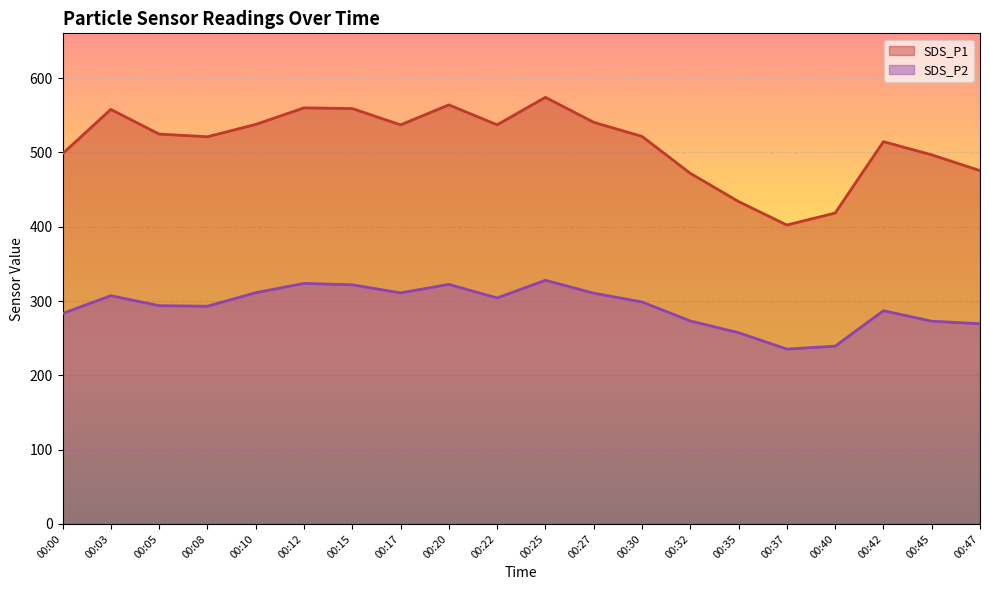

Which category has the highest value in the SDS_P1 series?

00:25